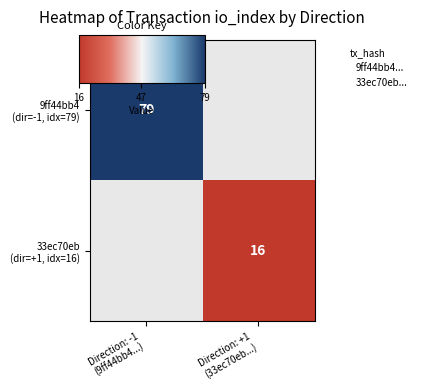

The value of 9ff44bb4 (dir=-1, idx=79) at Direction: -1 (9ff44bb4...) is 54.7. True or false?

False